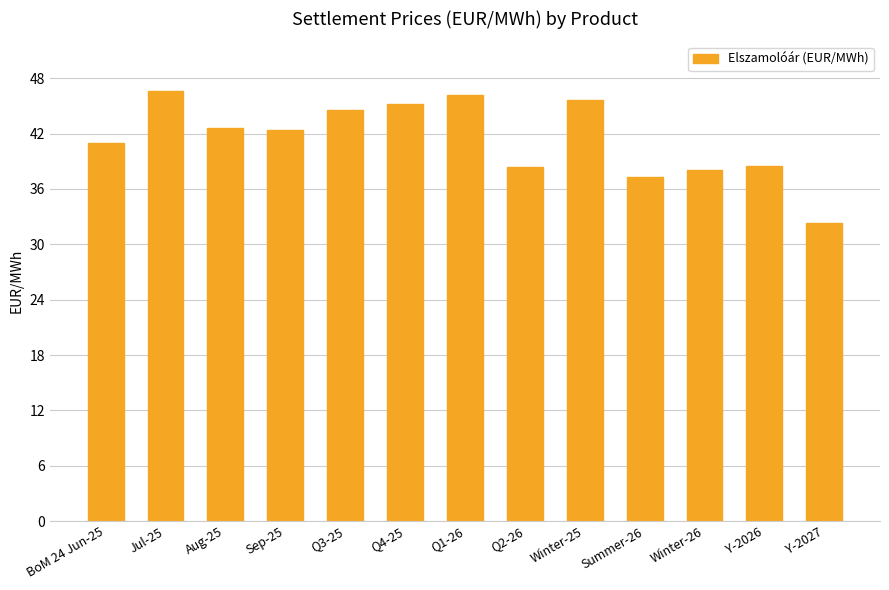

Are the bars horizontal?

No